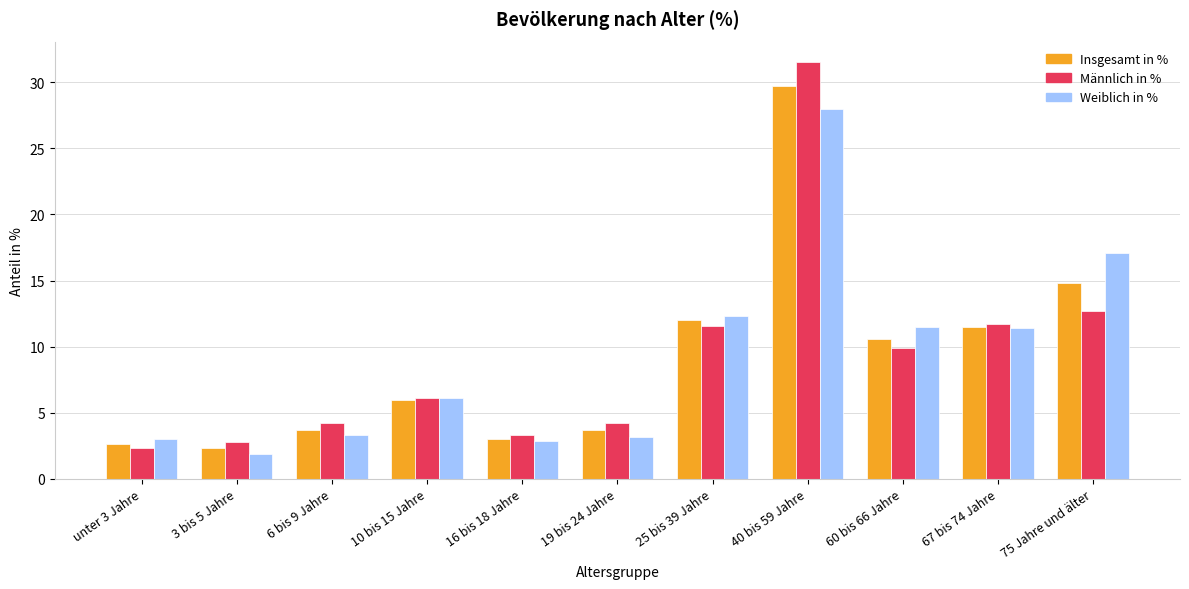

At which category is the sum across all series the highest?

40 bis 59 Jahre